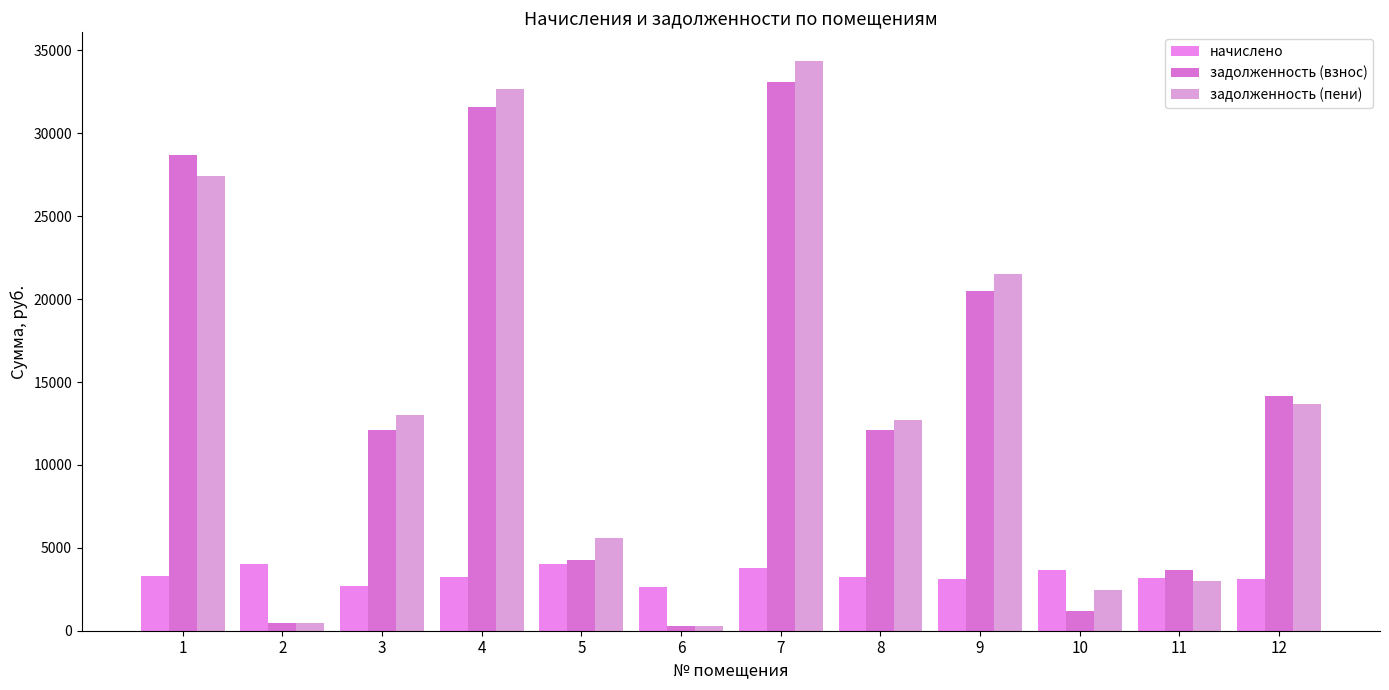

Reading left to right, extract all data points from this chart.

начислено: 3277.8	3996.4	2691.5	3260.1	4006.3	2620.5	3757.5	3220.1	3106.3	3642.0	3153.5	3106.3
задолженность (взнос): 28677.8	444.1	12123.6	31610.3	4238.8	291.2	33118.4	12129.4	20485.0	1214.0	3671.2	14145.1
задолженность (пени): 27423.4	444.1	13020.8	32697.0	5574.3	291.2	34370.9	12702.8	21520.5	2428.0	2976.3	13680.6